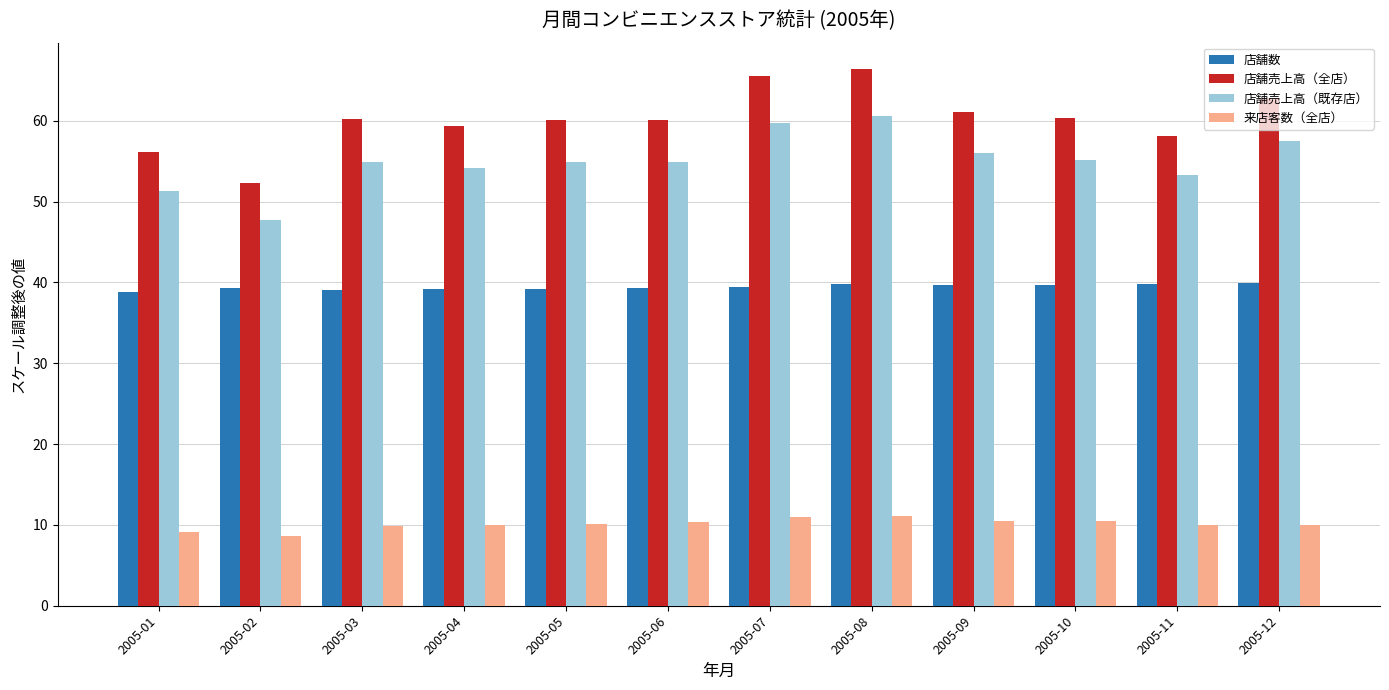

What is the approximate value of 店舗売上高（全店） at 2005-11?

58.2